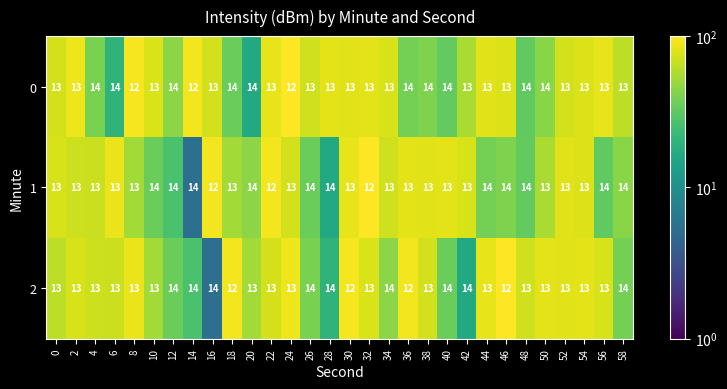

What is the average value of the 0 series?

13